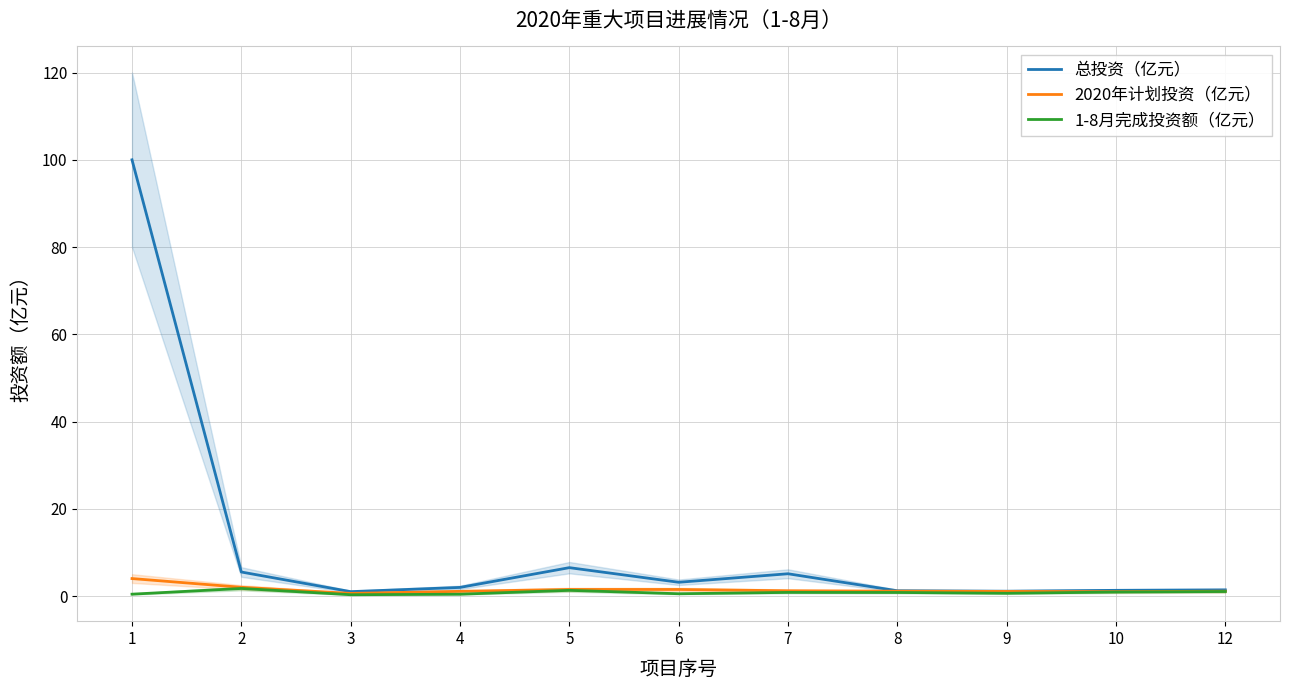

Which category has the highest value in the 1-8月完成投资额（亿元） series?

2